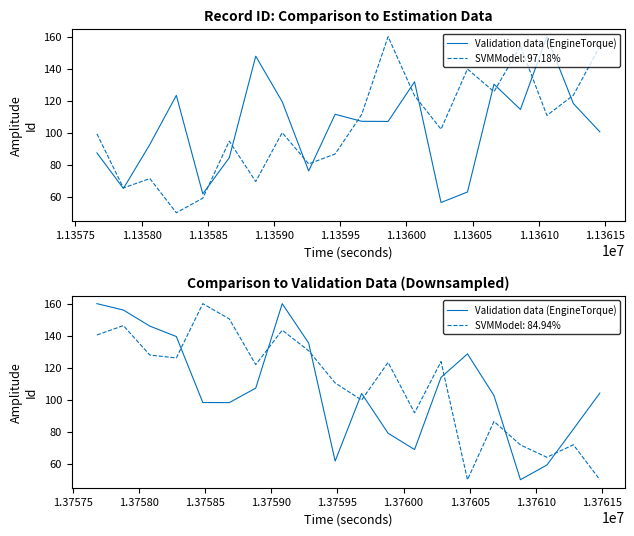

The value at 18 is 143.4. True or false?

False